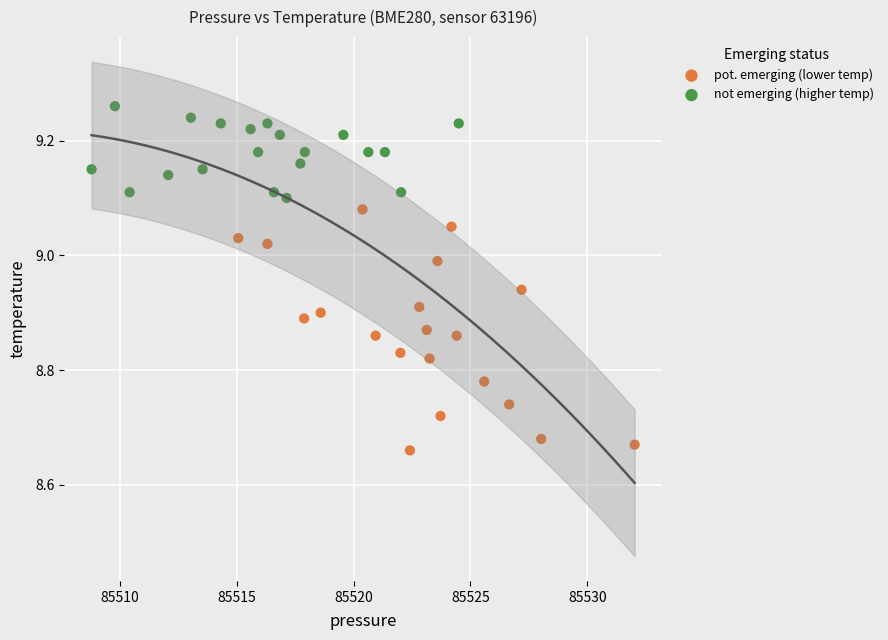

Which series reaches the maximum Y coordinate?

not emerging (higher temp)